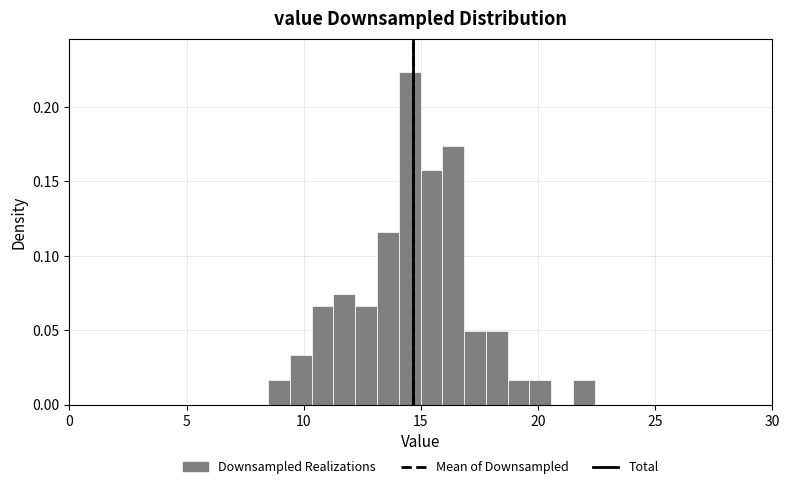

Read against the x-axis, roughly where is the centre of the tallest bar?

14.5